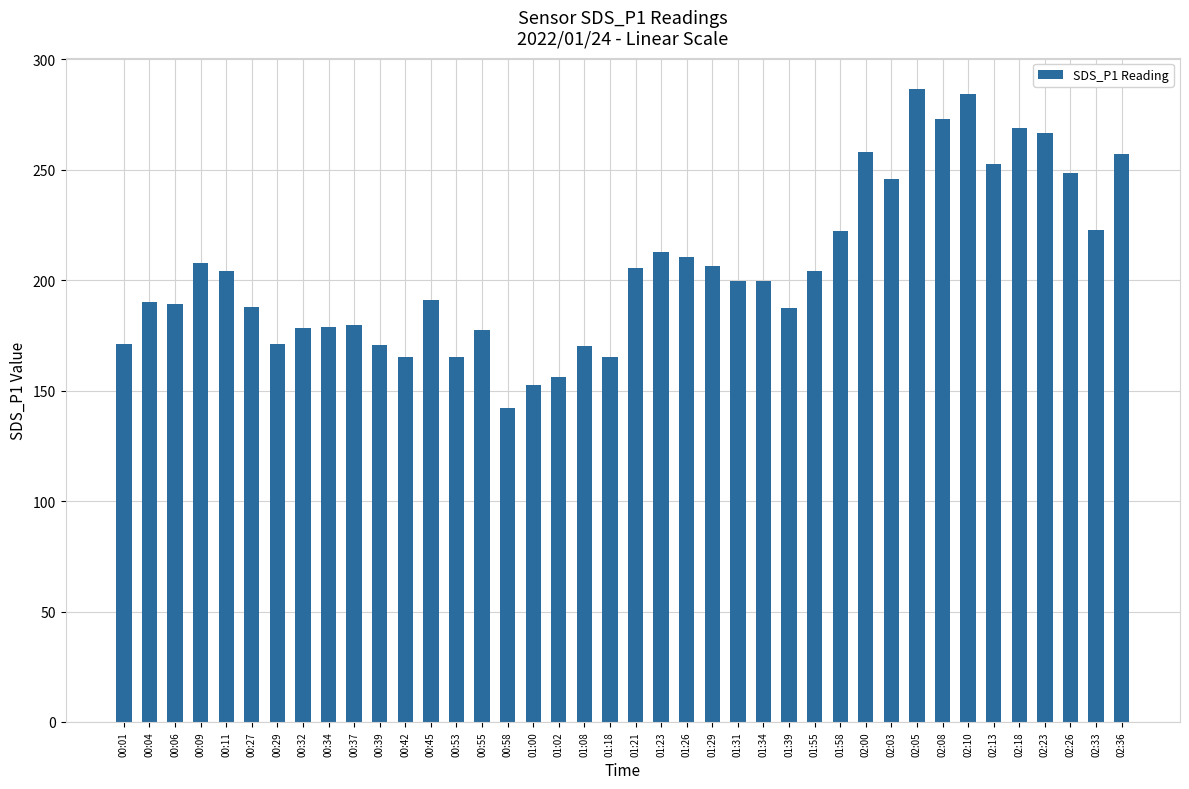

What is the label of the 34th bar from the right?

00:29